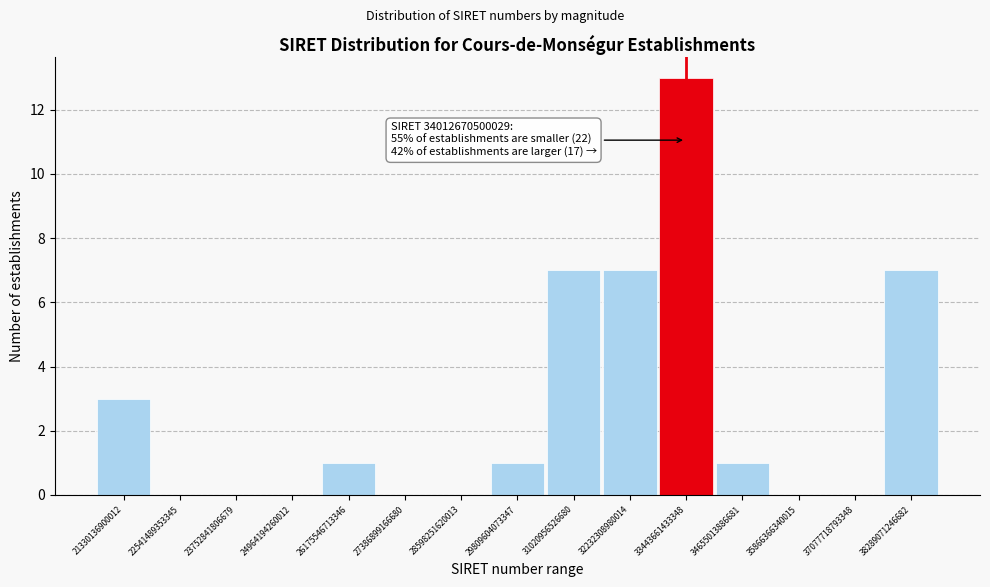

Reading left to right, list all the values displayed in this chart.

21330136900012=3	22541489353345=0	23752841806679=0	24964194260012=0	26175546713346=1	27386899166680=0	28598251620013=0	29809604073347=1	31020956526680=7	32232308980014=7	33443661433348=13	34655013886681=1	35866366340015=0	37077718793348=0	38289071246682=7